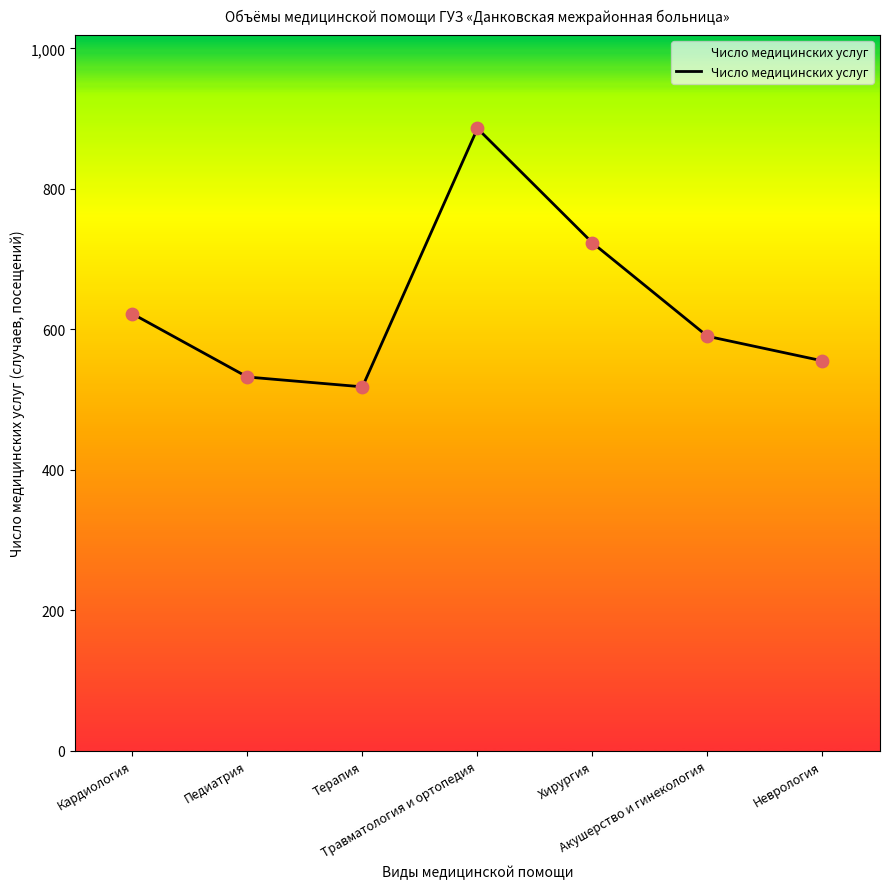

What is the ratio of the value at Педиатрия to the value at Терапия?

1.0